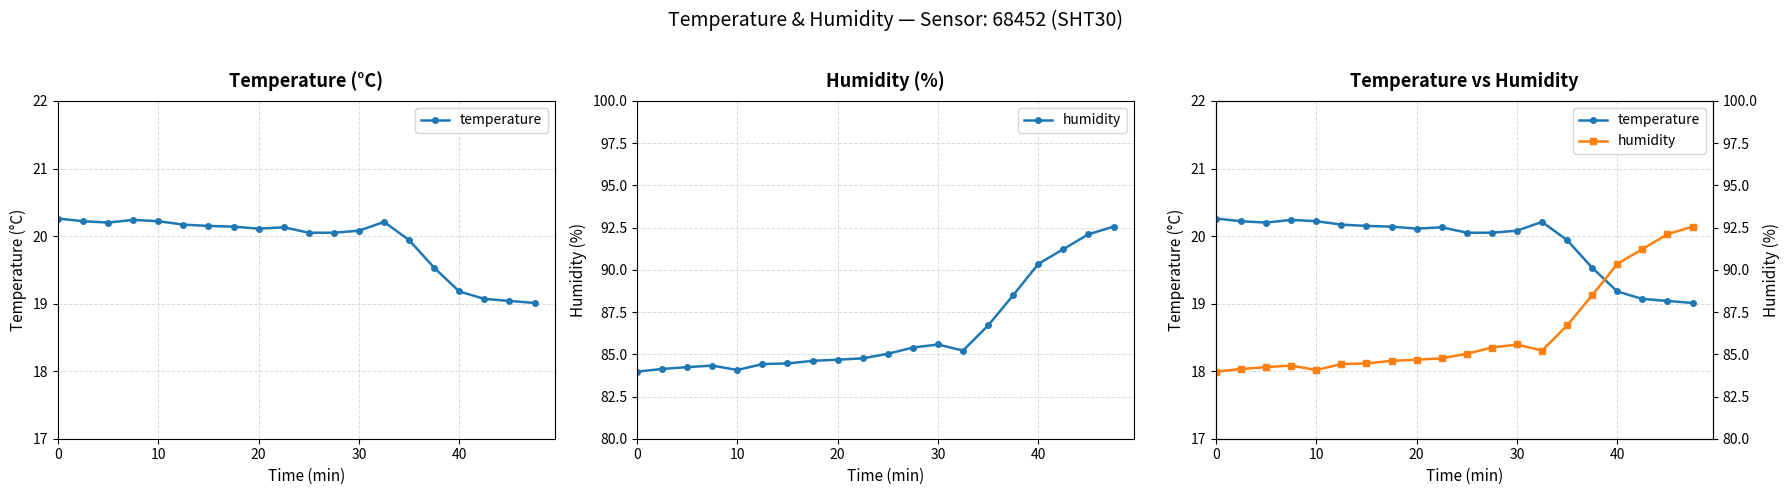

How many data points in humidity are less than 85?

10